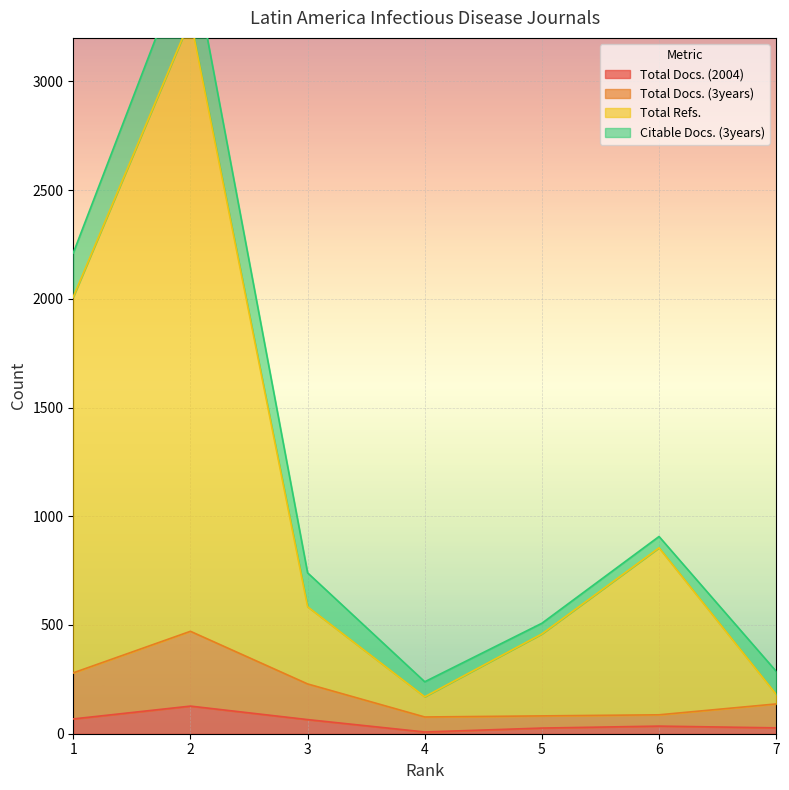

Between 7 and 6, which is larger?

6